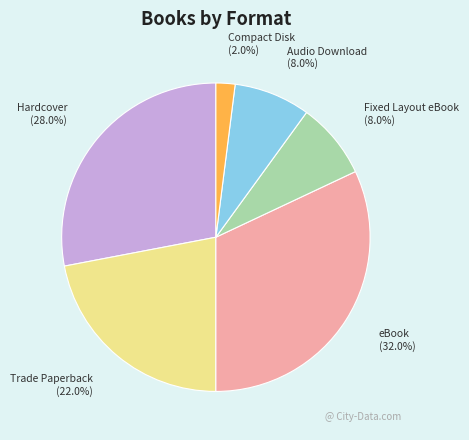

What is the largest slice in the pie chart?

eBook